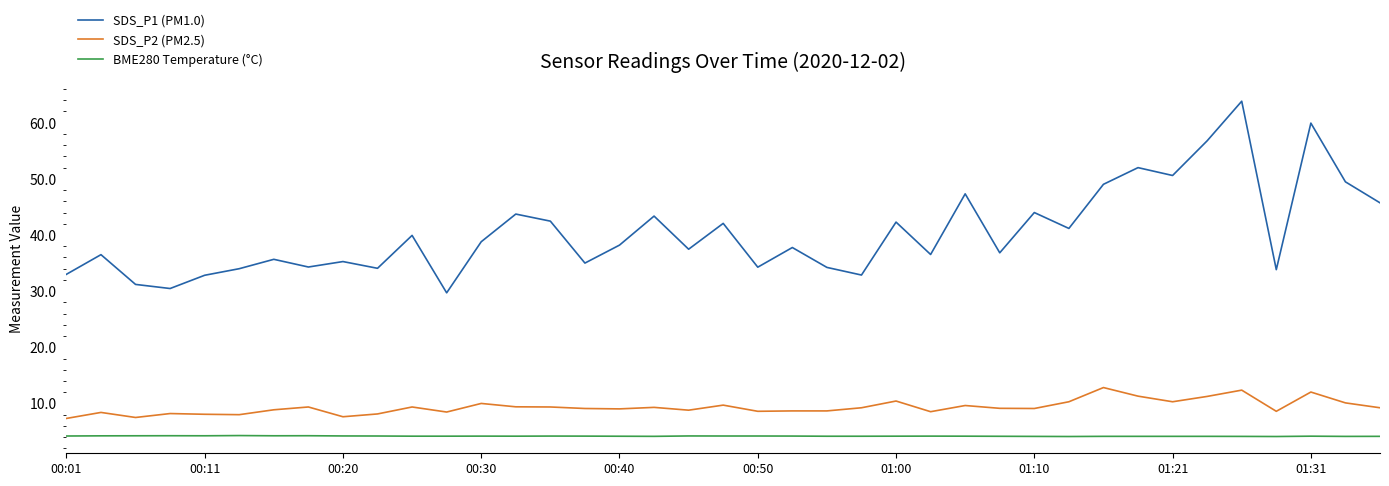

What are all the series names shown in the legend?

SDS_P1 (PM1.0), SDS_P2 (PM2.5), BME280 Temperature (°C)